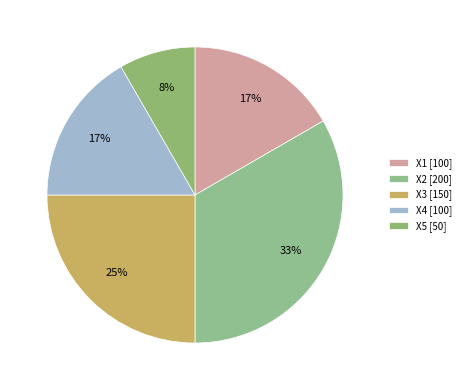

Does any single category account for the majority?

No